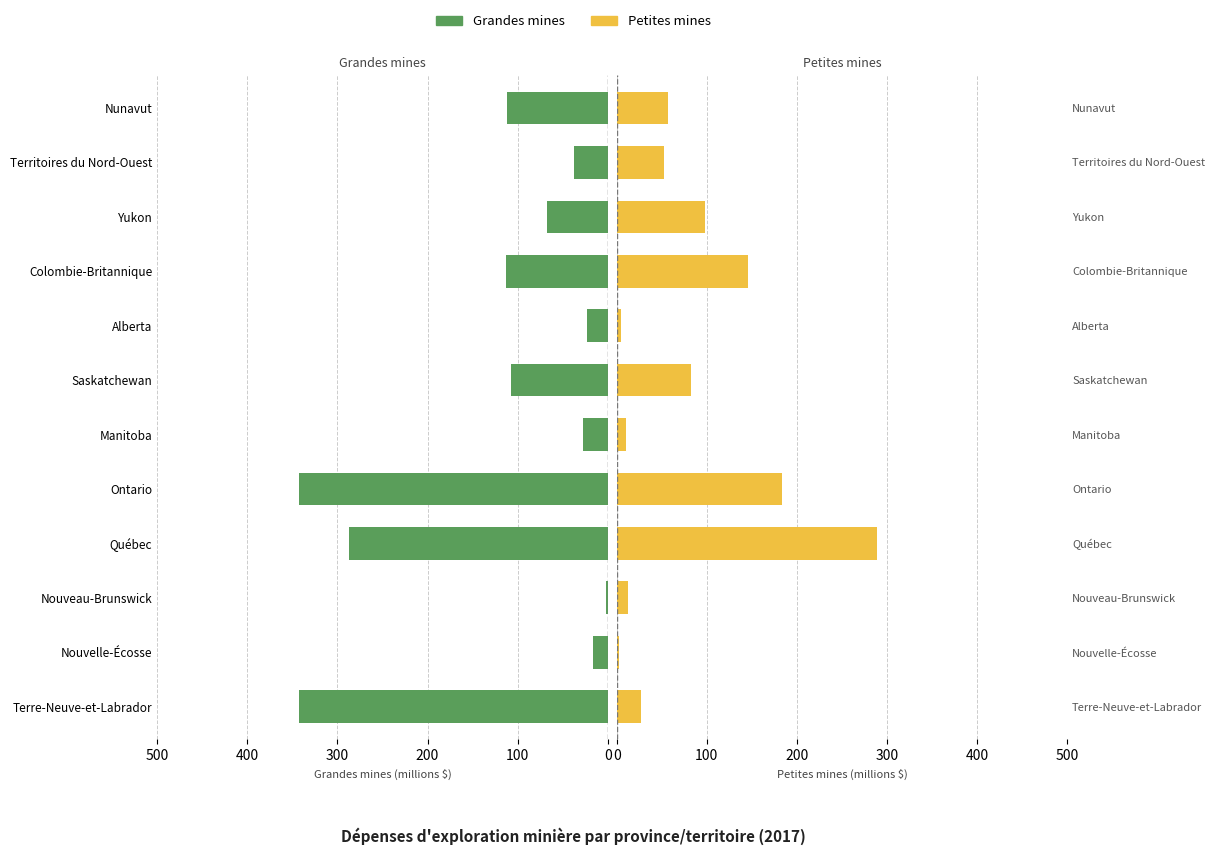

What is the value of the Grandes mines bar at the 10th from the left?

67.1